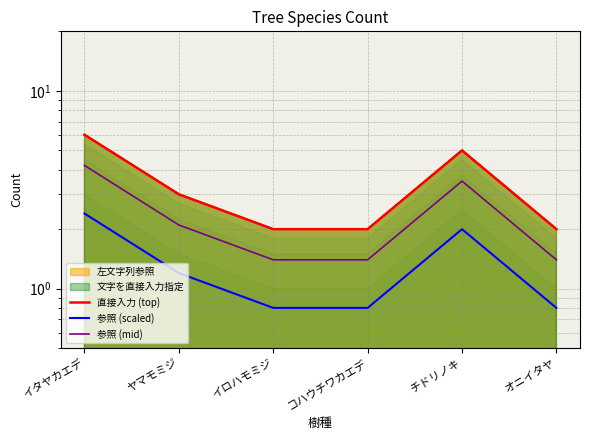

List the series in order of their overall mean, lowest first.

参照 (scaled), 参照 (mid), 直接入力 (top)